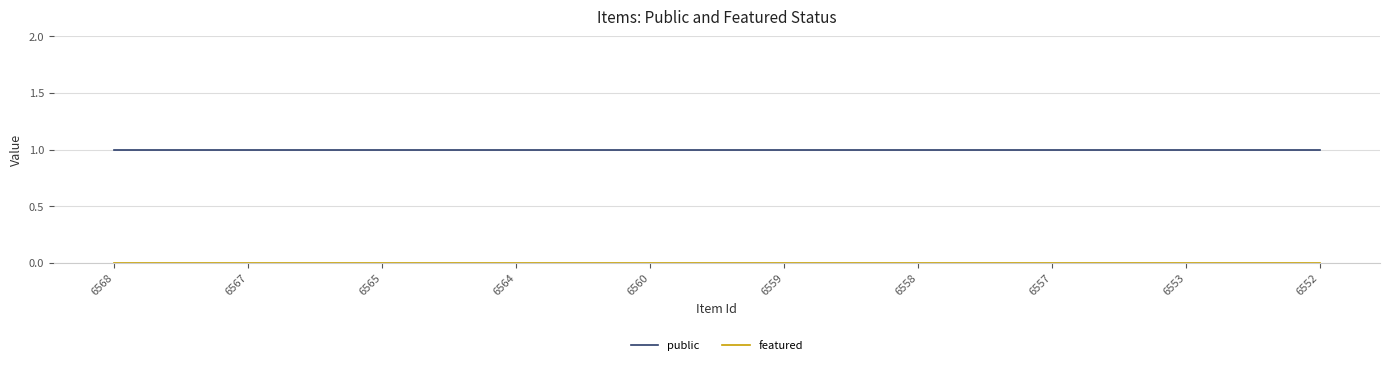

True or false: public has a value of 2 at 6567.

False